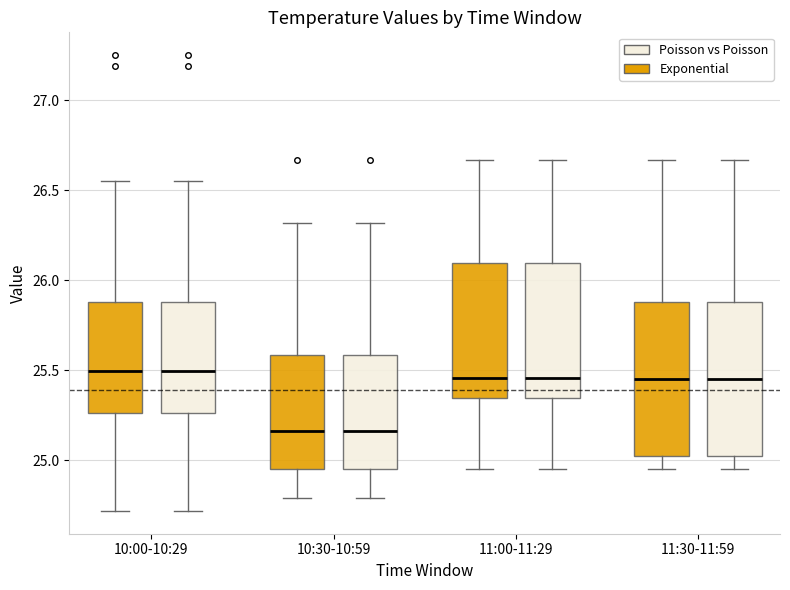

Reading left to right, read every box against the y-axis: the position of its median line, the range the box covers, and the ends of its whiskers. The values are not printed on the chart, so give them approximately, as read against the axis.

10:00-10:29 (Exponential): median 25.50, box 25.25 to 25.90, whiskers 24.70 to 26.55
10:00-10:29 (Poisson vs Poisson): median 25.50, box 25.25 to 25.90, whiskers 24.70 to 26.55
10:30-10:59 (Exponential): median 25.15, box 24.95 to 25.60, whiskers 24.80 to 26.30
10:30-10:59 (Poisson vs Poisson): median 25.15, box 24.95 to 25.60, whiskers 24.80 to 26.30
11:00-11:29 (Exponential): median 25.45, box 25.35 to 26.10, whiskers 24.95 to 26.65
11:00-11:29 (Poisson vs Poisson): median 25.45, box 25.35 to 26.10, whiskers 24.95 to 26.65
11:30-11:59 (Exponential): median 25.45, box 25.00 to 25.90, whiskers 24.95 to 26.65
11:30-11:59 (Poisson vs Poisson): median 25.45, box 25.00 to 25.90, whiskers 24.95 to 26.65